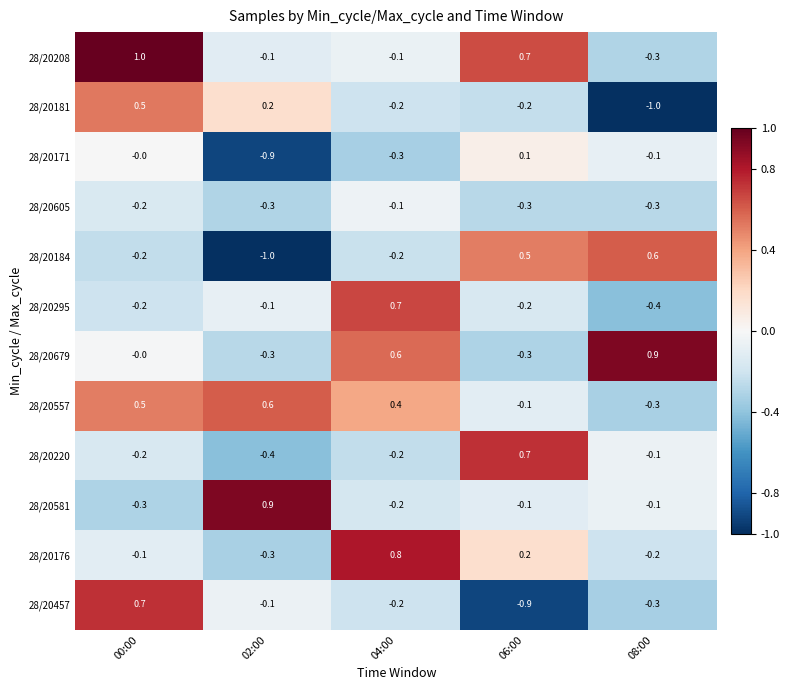

What is the difference between the maximum and minimum values in the 28/20208 series?

1.3